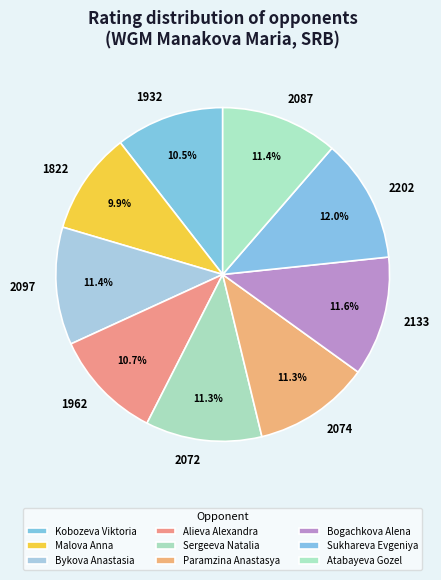

Is Sergeeva Natalia the majority of the pie?

No